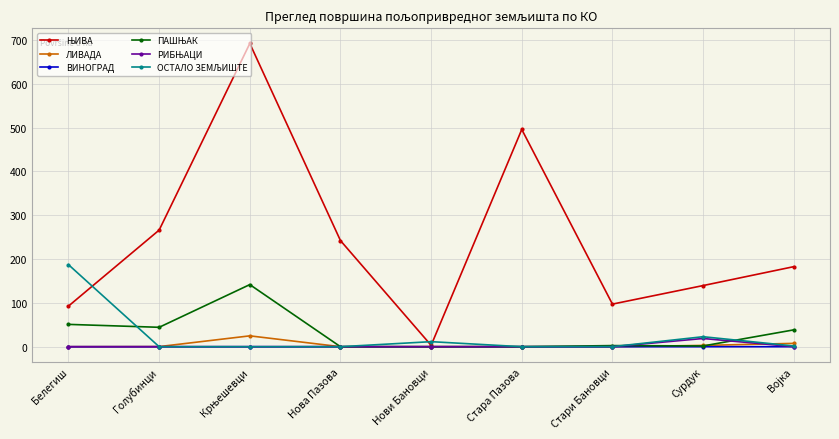

What is the maximum value shown in the chart?

691.7